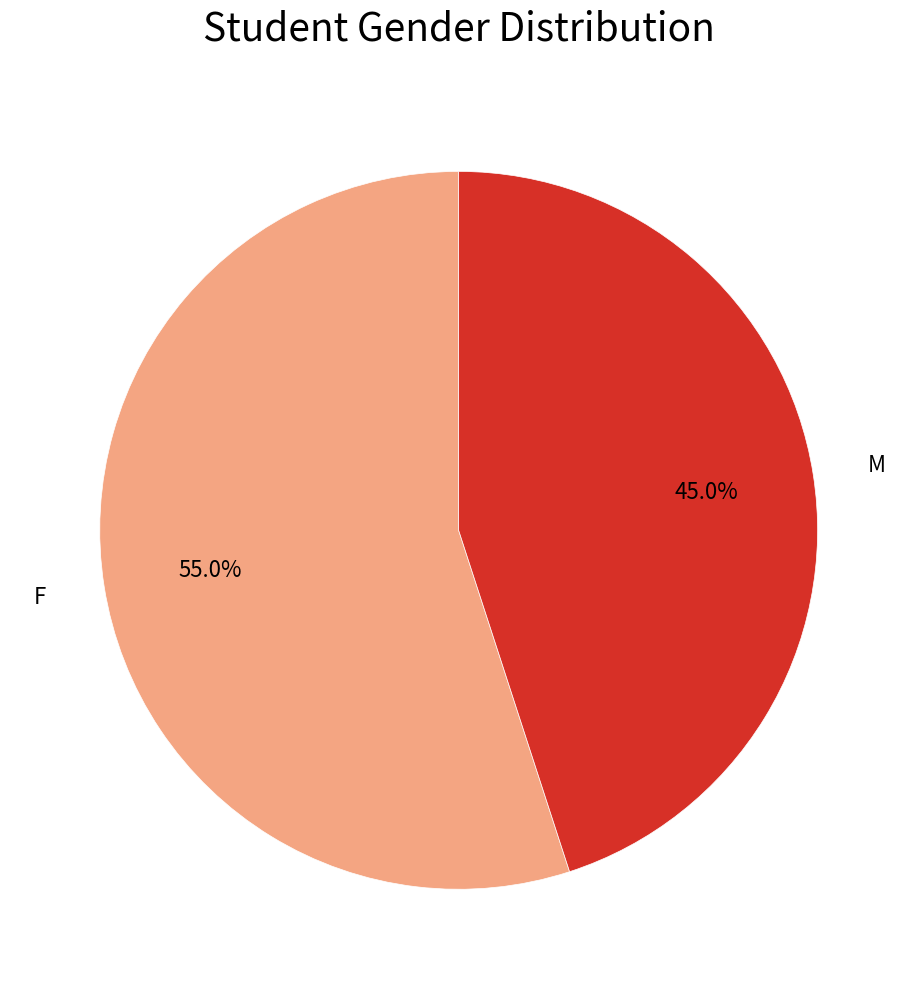

What is the ratio of the value at M to the value at F?

0.8